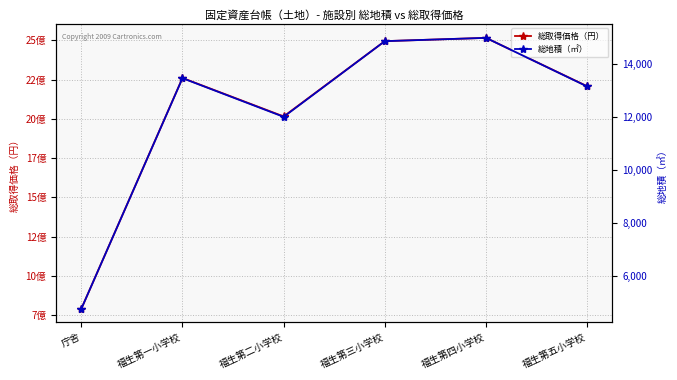

True or false: 総地積（㎡） has a value of 13451.9 at 福生第一小学校.

True